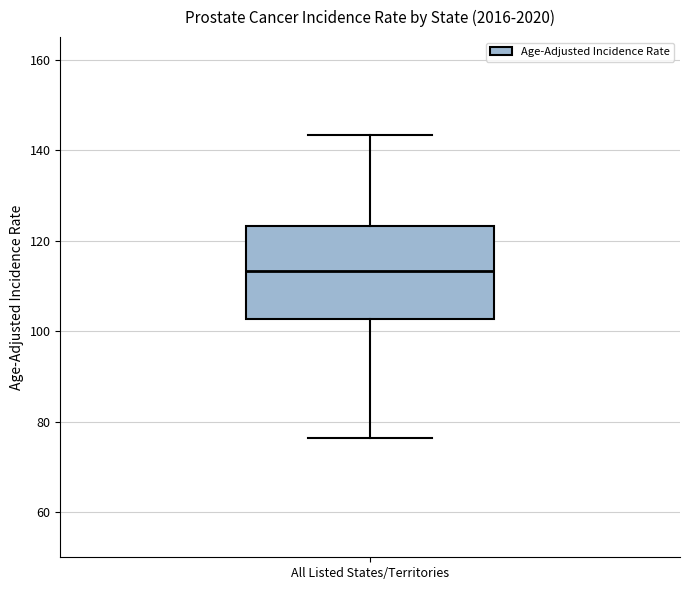

Transcribe this box plot: give where the median line is, the range the box spans, and where the two whiskers end, as read against the y-axis. The values are not printed on the chart, so give them approximately, as read against the axis.

median 114, box 102 to 124, whiskers 76 to 144